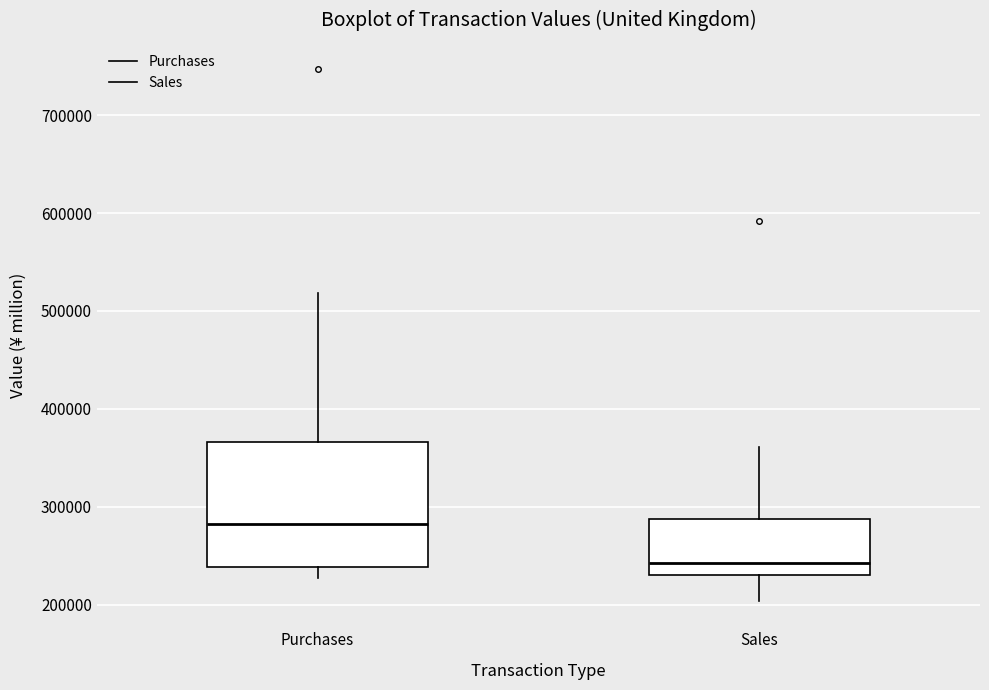

Reading left to right, read every box against the y-axis: the position of its median line, the range the box covers, and the ends of its whiskers. The values are not printed on the chart, so give them approximately, as read against the axis.

Purchases: median 280000, box 240000 to 370000, whiskers 230000 to 520000
Sales: median 240000, box 230000 to 290000, whiskers 200000 to 360000